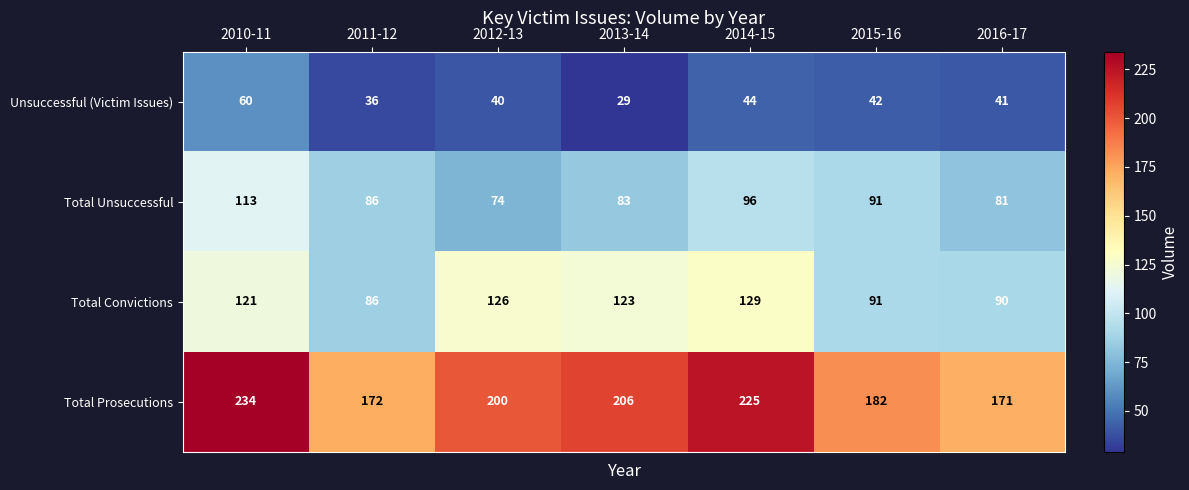

What is the difference between the Total Unsuccessful values at 2010-11 and 2016-17?

32